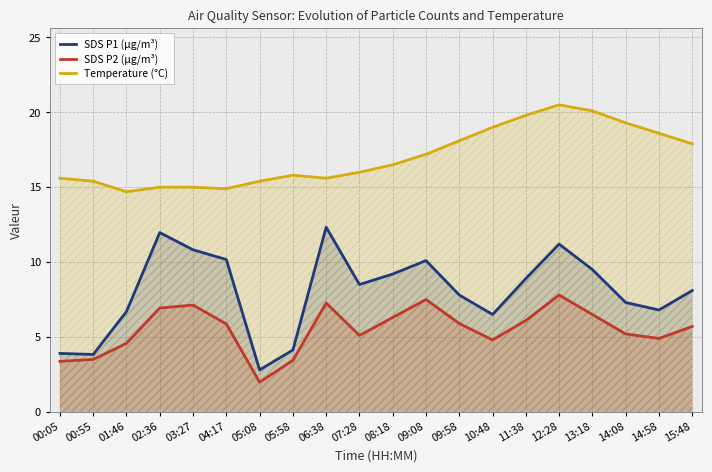

Reading right to left, extract all data points from this chart.

SDS P1 (µg/m³): 8.1	6.8	7.3	9.5	11.2	8.9	6.5	7.8	10.1	9.2	8.5	12.3	4.1	2.8	10.2	10.8	12.0	6.7	3.8	3.9
SDS P2 (µg/m³): 5.7	4.9	5.2	6.5	7.8	6.1	4.8	5.9	7.5	6.3	5.1	7.3	3.4	2.0	5.9	7.1	6.9	4.6	3.5	3.4
Temperature (°C): 17.9	18.6	19.3	20.1	20.5	19.8	19.0	18.1	17.2	16.5	16.0	15.6	15.8	15.4	14.9	15.0	15.0	14.7	15.4	15.6